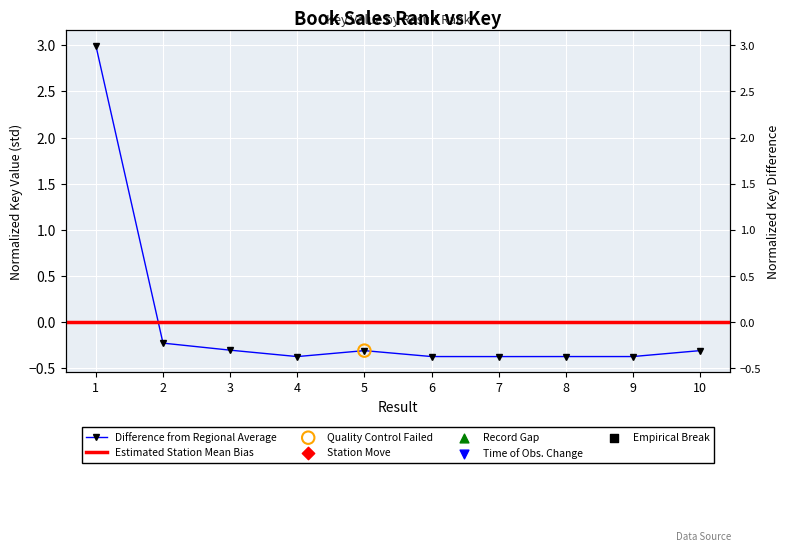

Between 3 and 2, which is larger?

2